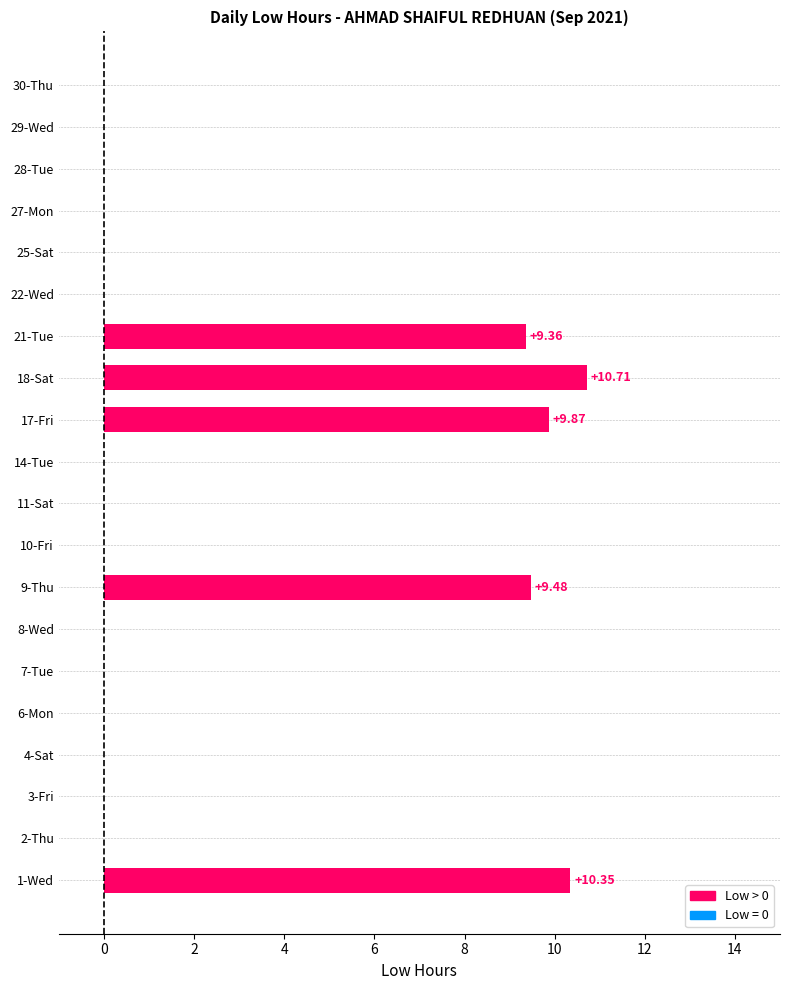

What is the sum of all values?

49.8